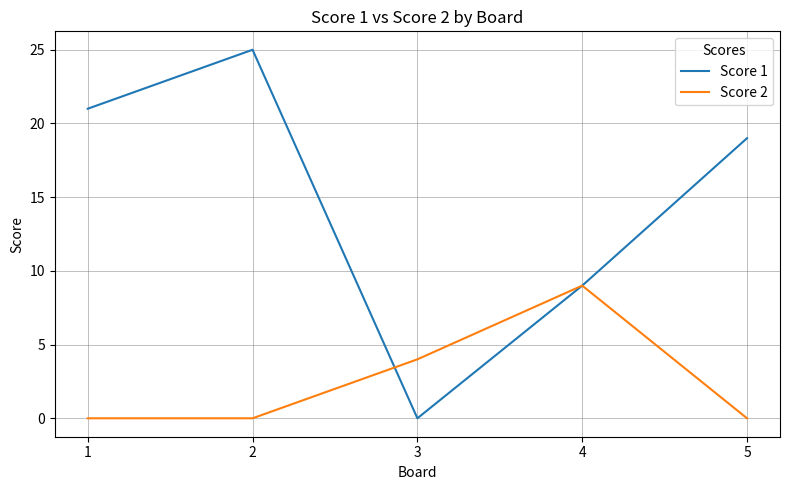

At which category is the sum across all series the highest?

2